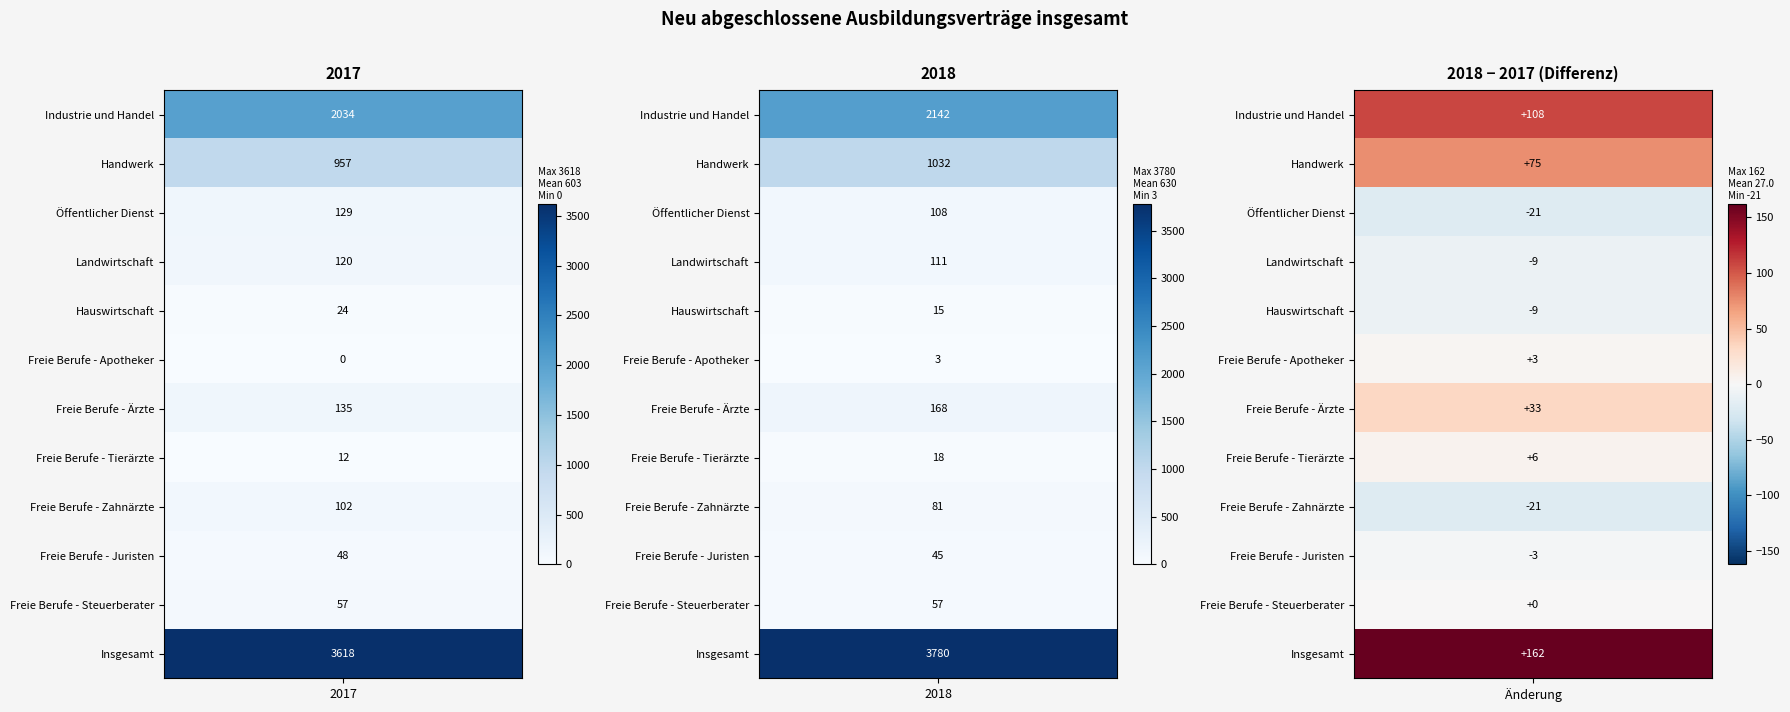

How many values in the Industrie und Handel series are below 2142?

1